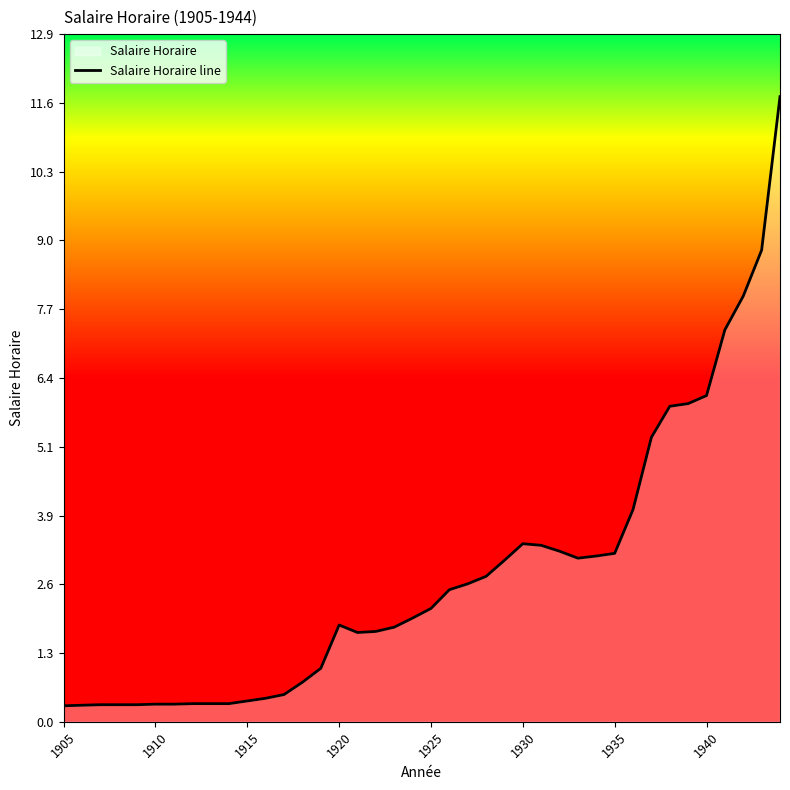

How many values are below 2?

20